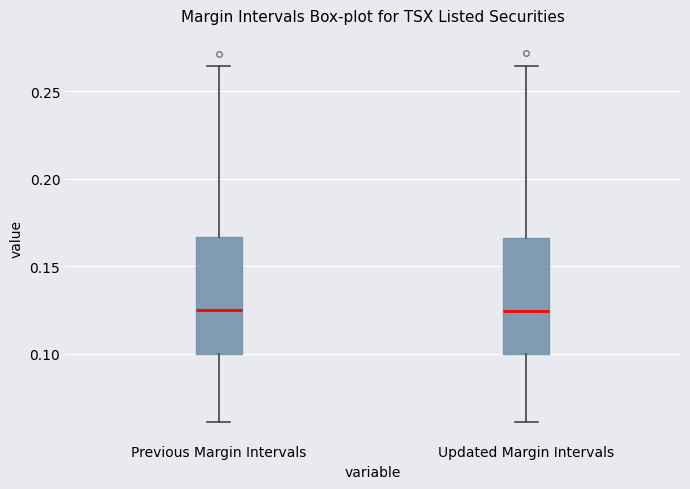

Reading left to right, read every box against the y-axis: the position of its median line, the range the box covers, and the ends of its whiskers. The values are not printed on the chart, so give them approximately, as read against the axis.

Previous Margin Intervals: median 0.125, box 0.100 to 0.165, whiskers 0.060 to 0.265
Updated Margin Intervals: median 0.125, box 0.100 to 0.165, whiskers 0.060 to 0.265